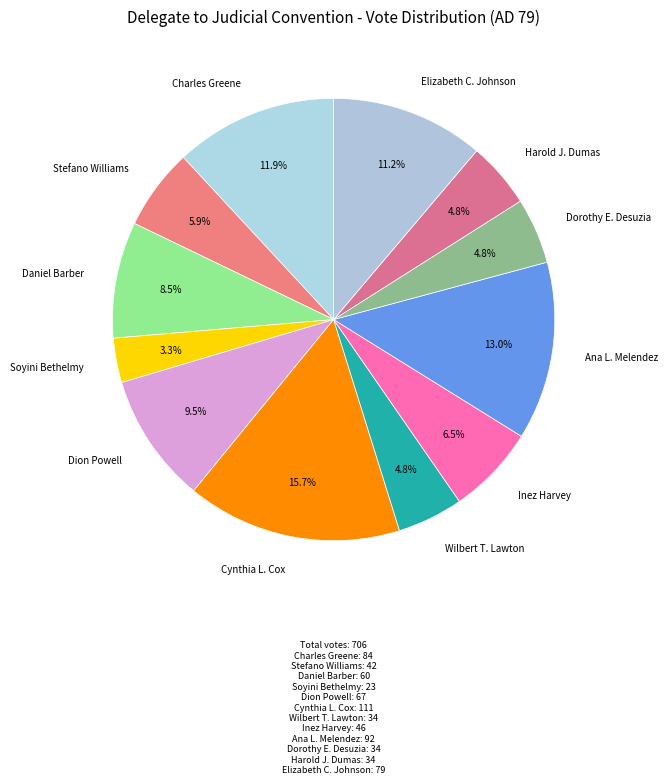

Which slice is the smallest?

Soyini Bethelmy